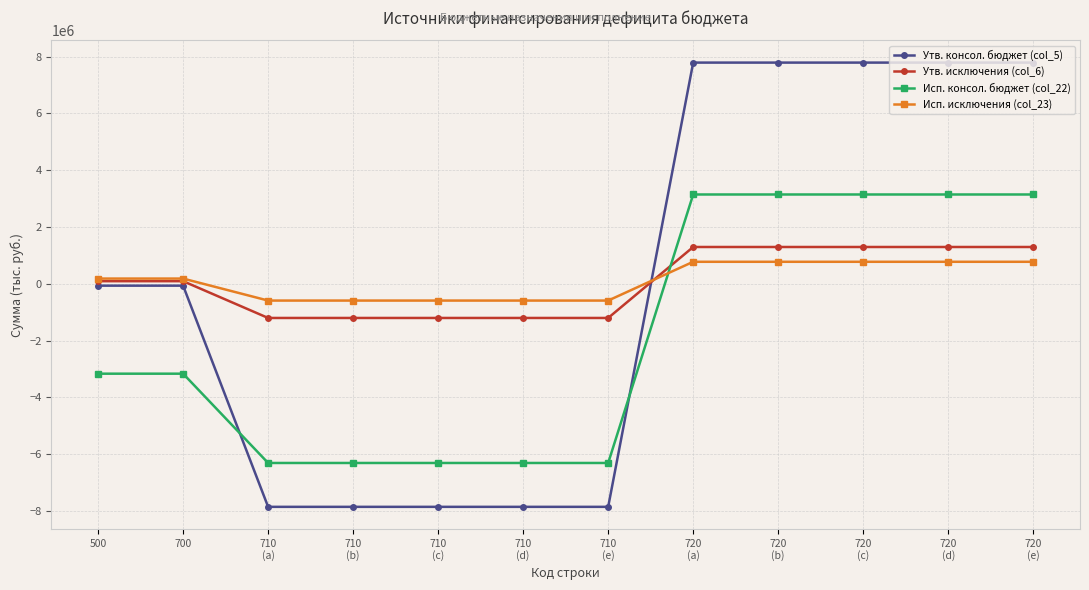

List the series in order of their peak value, highest first.

Утв. консол. бюджет (col_5), Исп. консол. бюджет (col_22), Утв. исключения (col_6), Исп. исключения (col_23)